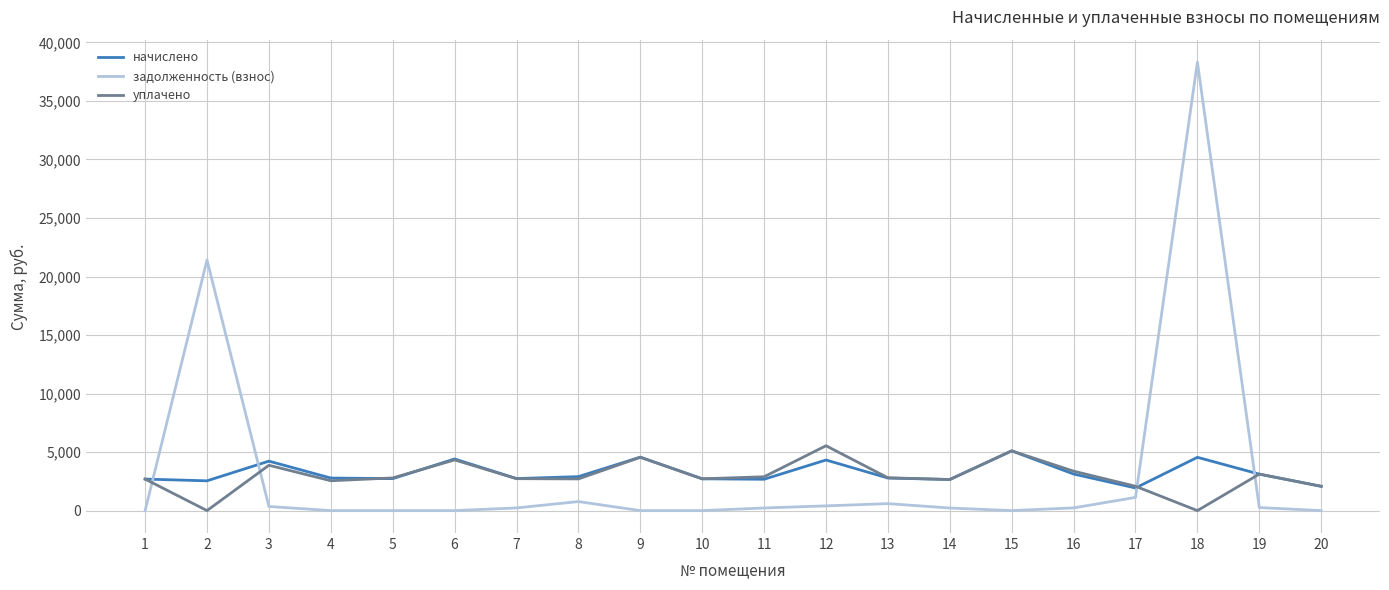

True or false: начислено has more than 1 interior local peaks.

True